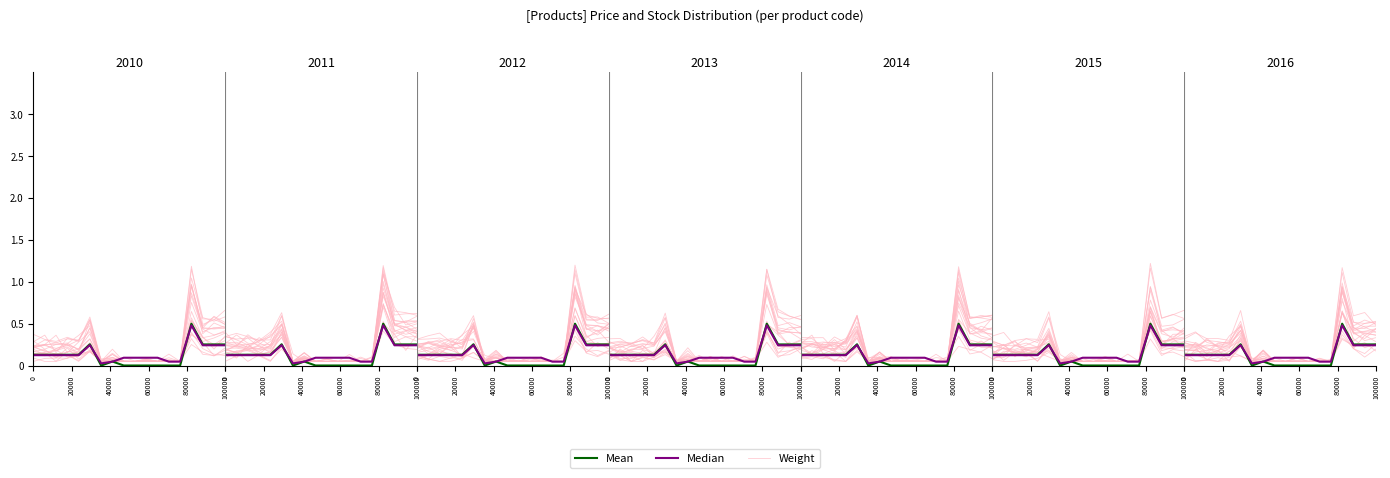

Does the chart display data point markers on the line(s)?

No